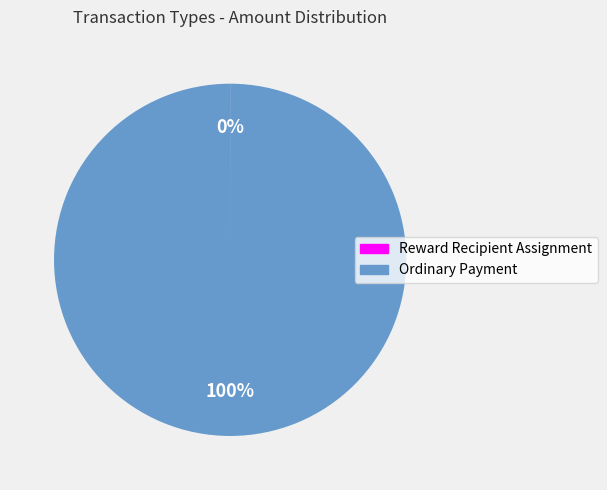

To the nearest percent, what is the difference between the largest and smallest slice percentages?

100%